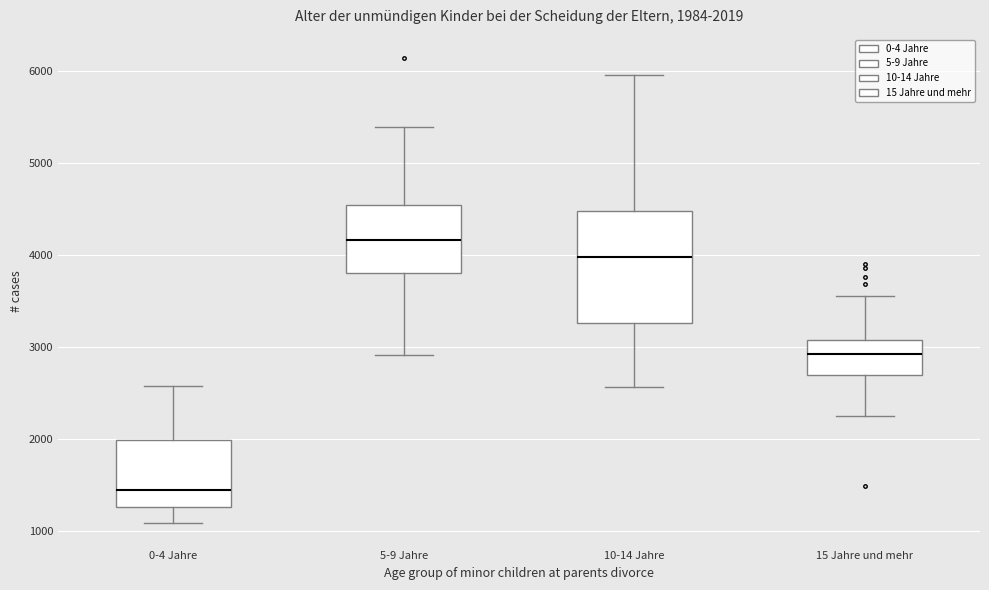

Which box has the highest median line?

5-9 Jahre